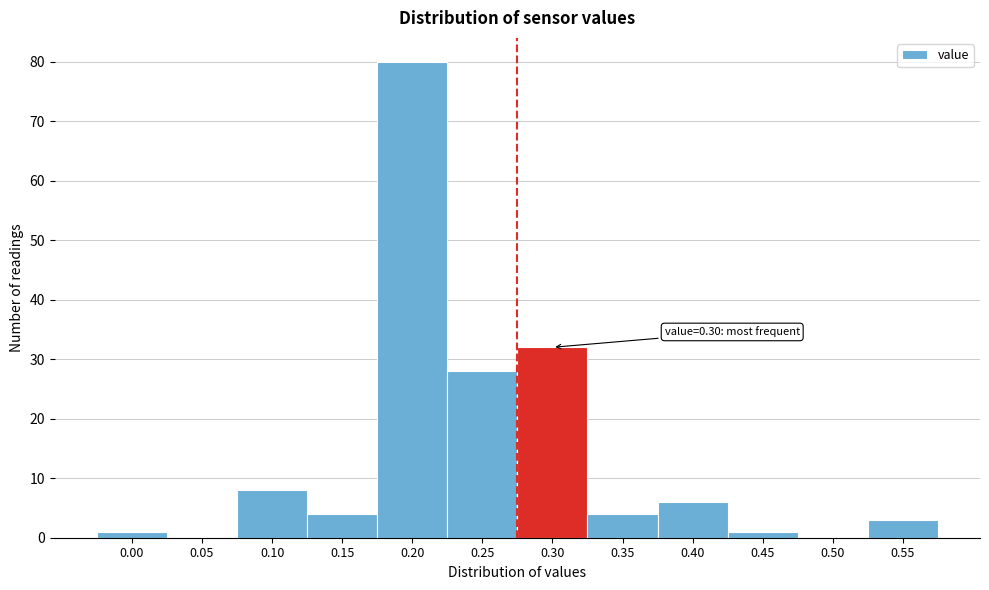

Reading right to left, what are all the values shown in this chart?

0.55=3	0.50=0	0.45=1	0.40=6	0.35=4	0.30=32	0.25=28	0.20=80	0.15=4	0.10=8	0.05=0	0.00=1